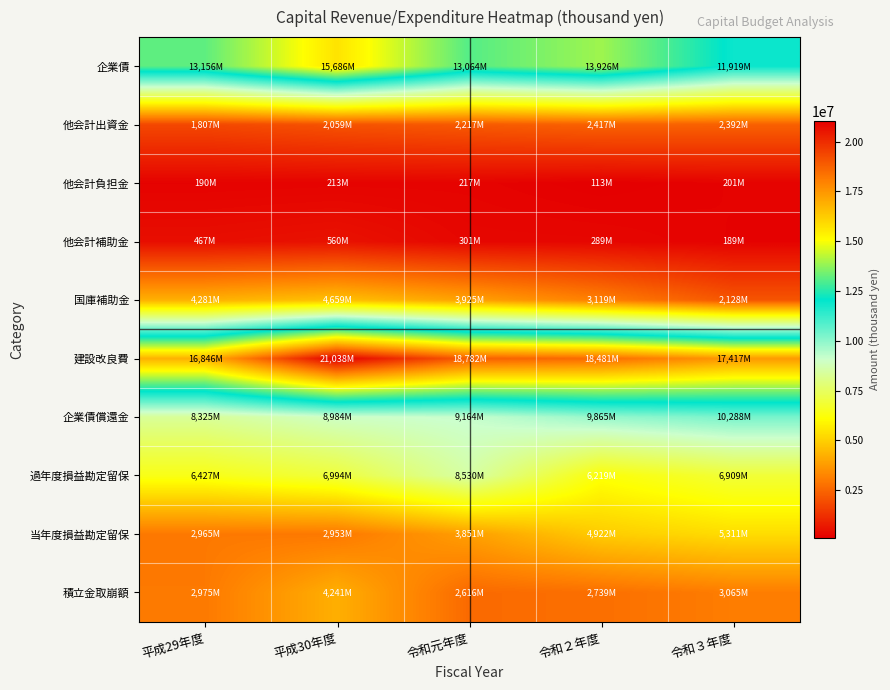

Between 平成29年度 and 平成30年度, which is larger?

平成30年度